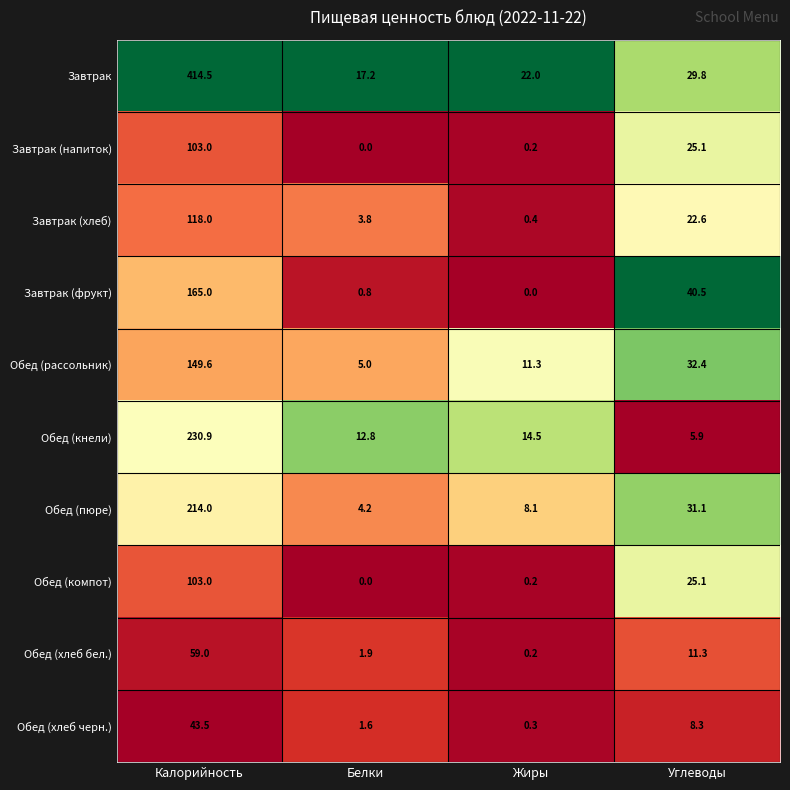

What is the difference between the second highest and second lowest values in the Завтрак series?

7.8